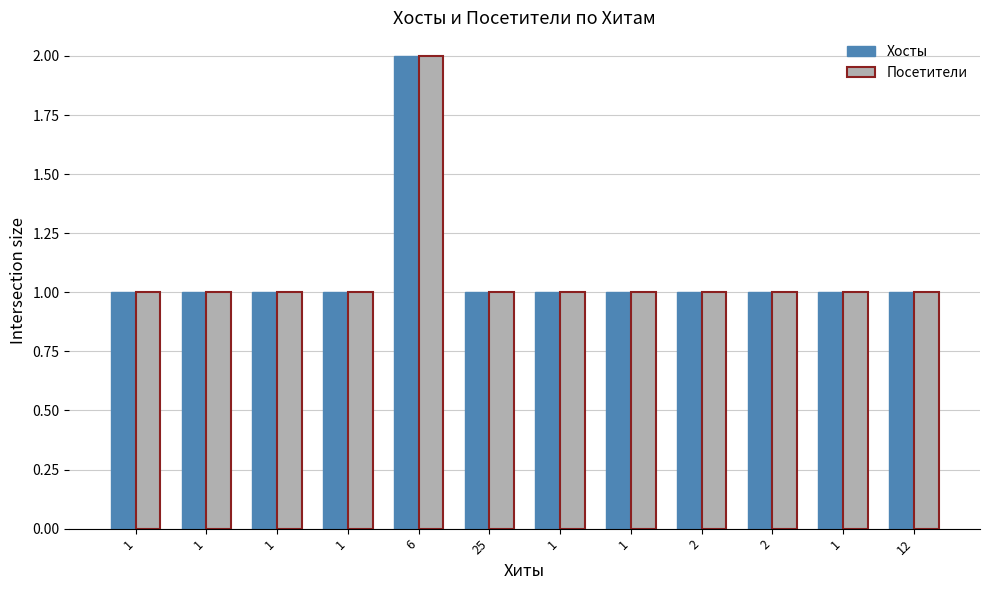

Does the chart contain stacked bars?

No